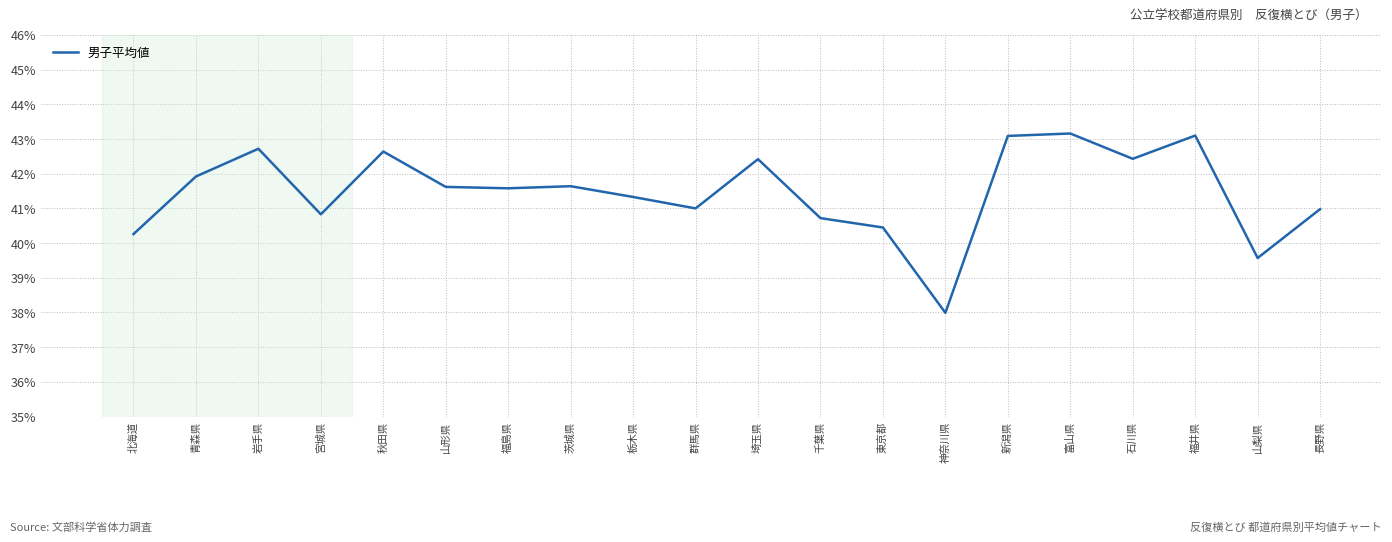

Reading right to left, list all the values displayed in this chart.

41.0	39.6	43.1	42.4	43.2	43.1	38.0	40.5	40.7	42.4	41.0	41.3	41.6	41.6	41.6	42.6	40.8	42.7	41.9	40.3